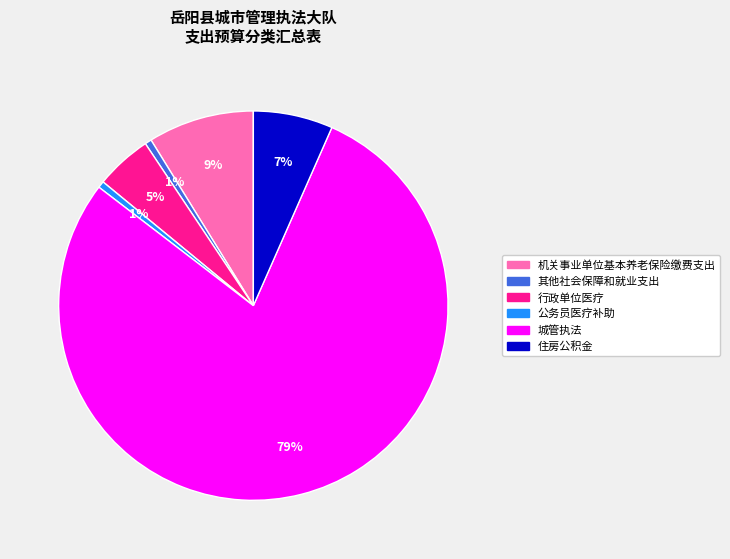

To the nearest percent, what is the difference between the 机关事业单位基本养老保险缴费支出 and 其他社会保障和就业支出 slice percentages?

8%